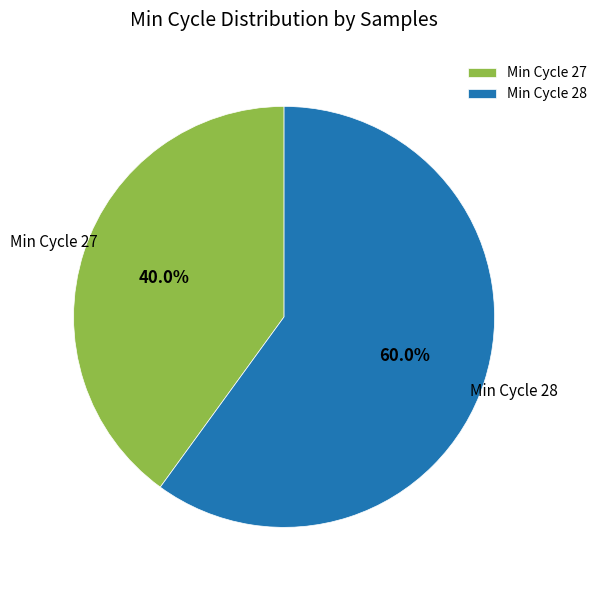

Between Min Cycle 27 and Min Cycle 28, which is larger?

Min Cycle 28